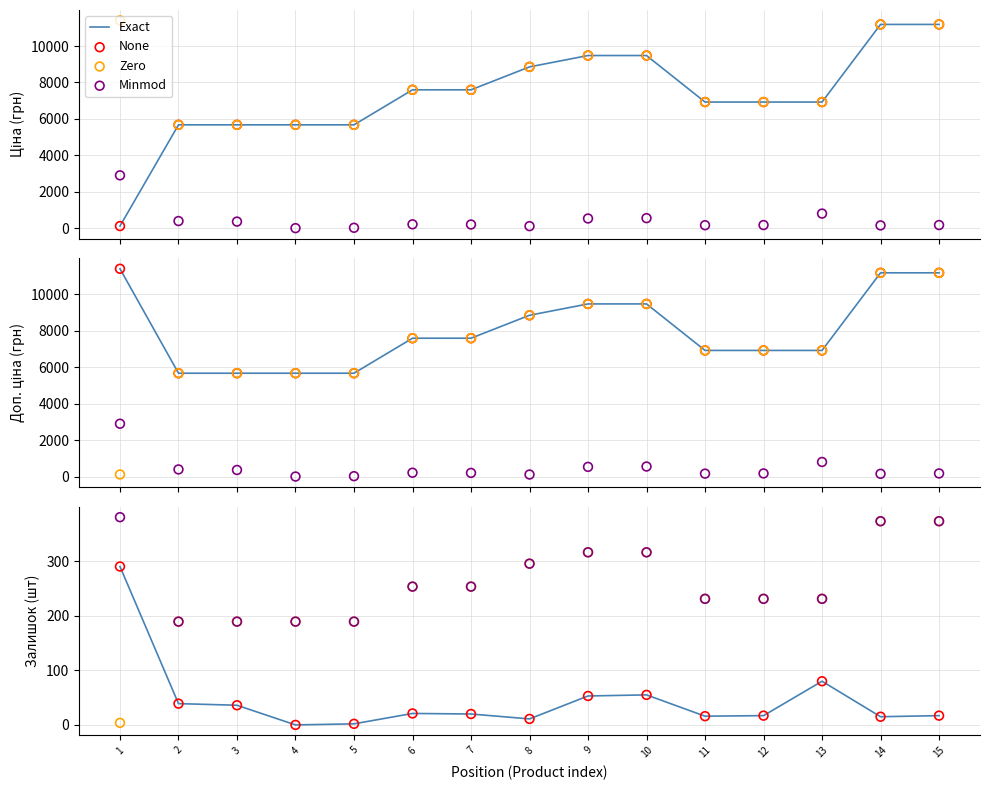

Is the value of Ціна at 13 greater than the value of Доп. ціна at 8?

No